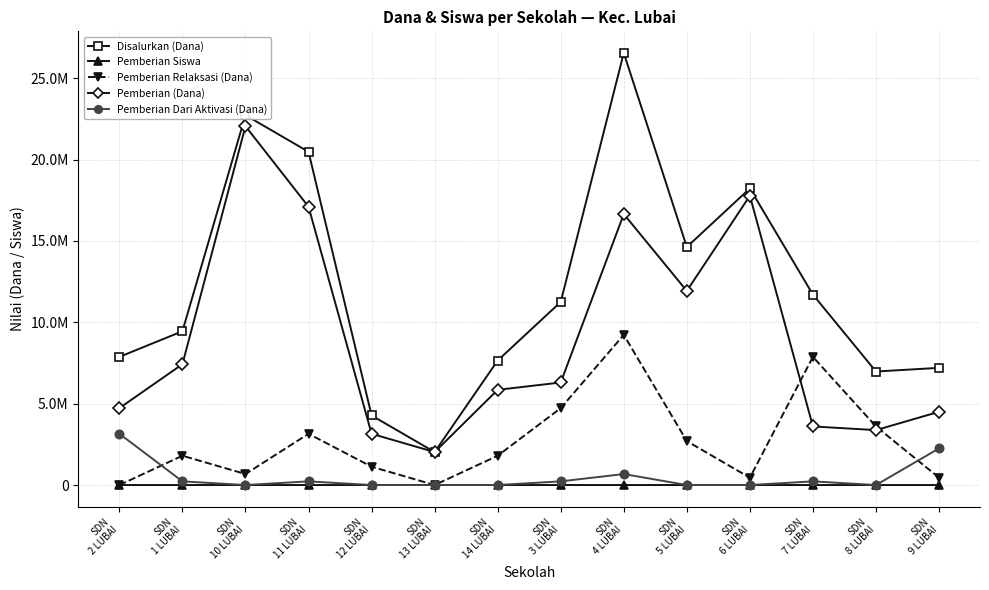

What is the difference between the Pemberian (Dana) values at SDN
11 LUBAI and SDN
3 LUBAI?

10800000